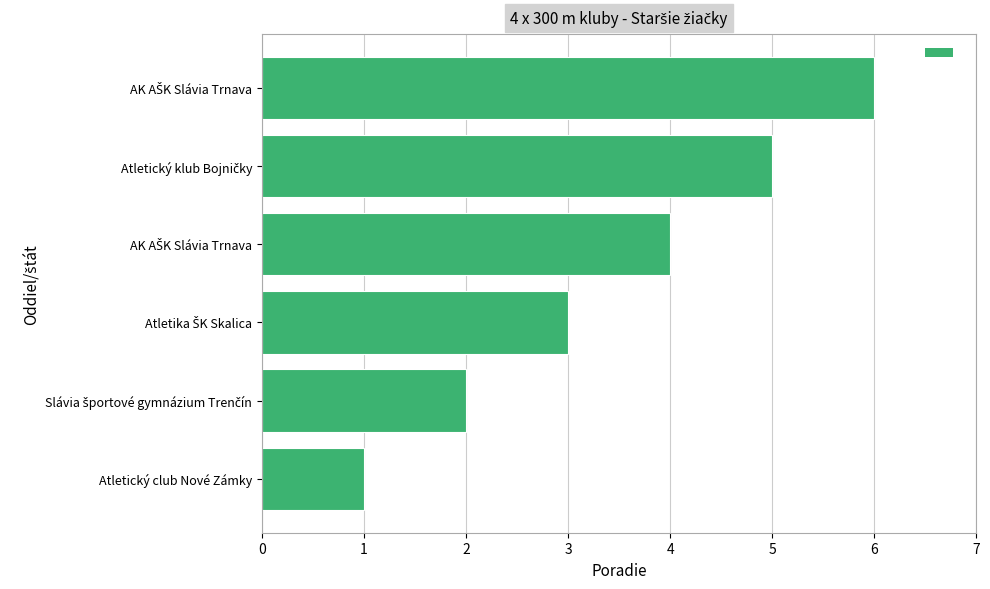

How many data points are less than 4?

3